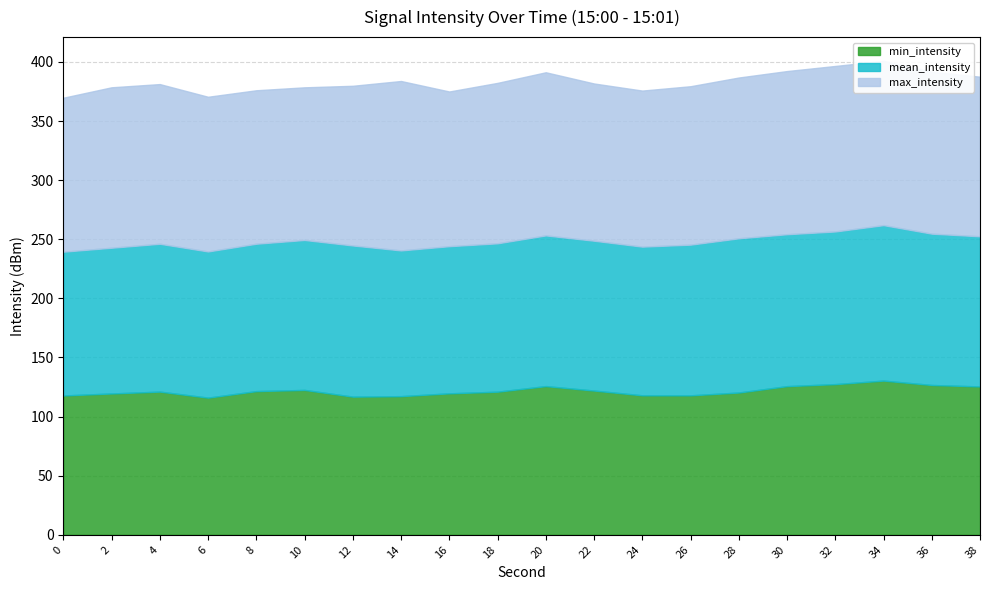

What are all the series names shown in the legend?

min_intensity, mean_intensity, max_intensity